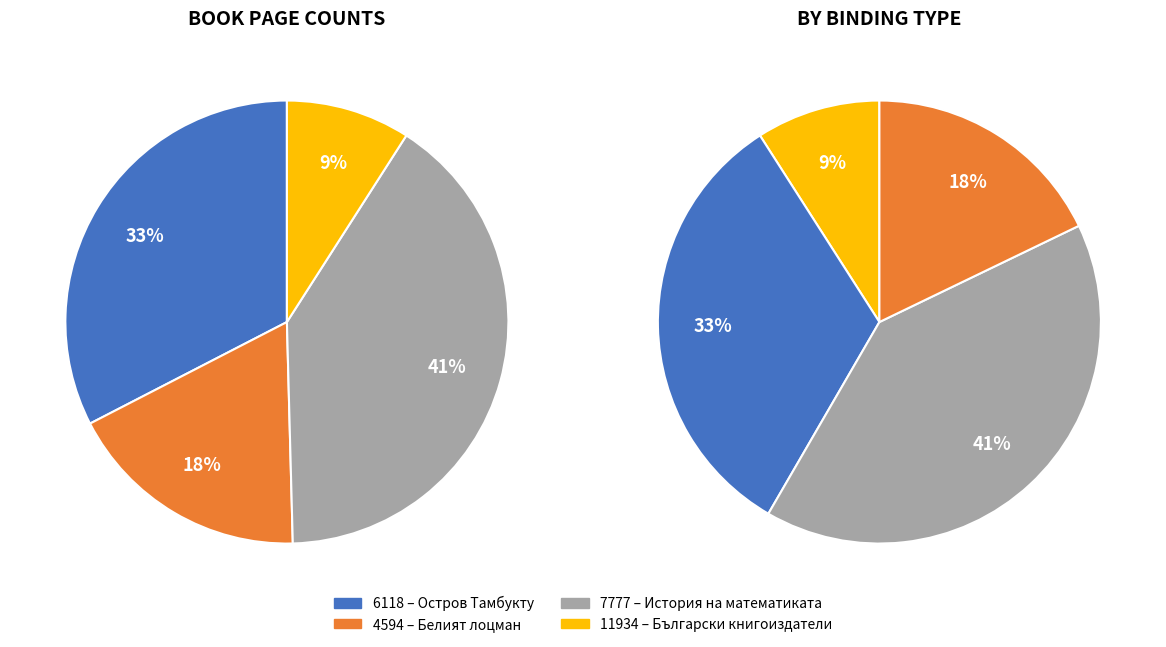

Combined, what portion of the pie is 7777 and 6118?

73.1%